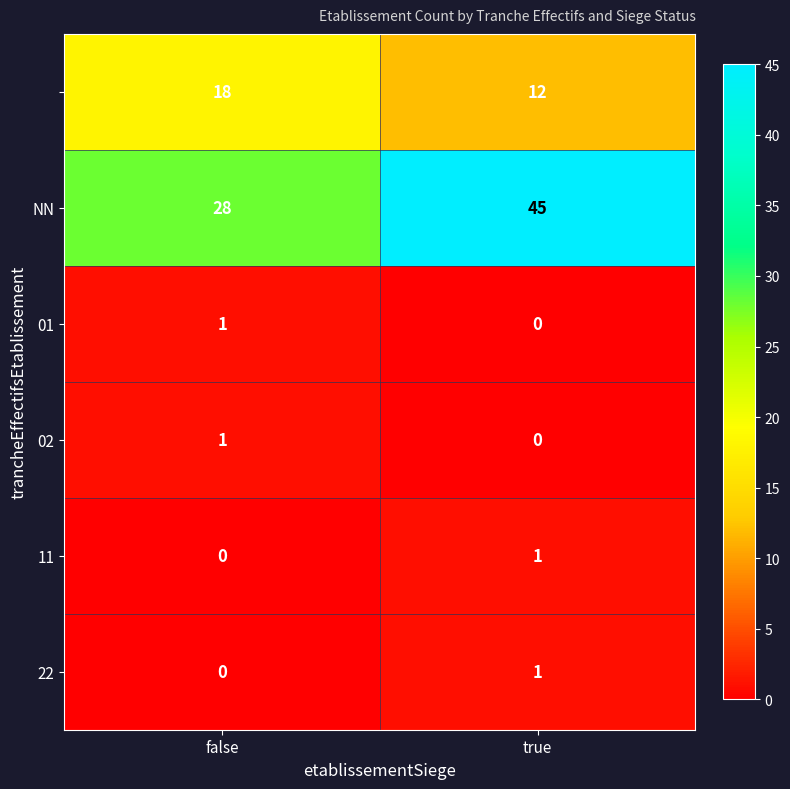

At which category is the sum across all series the highest?

true